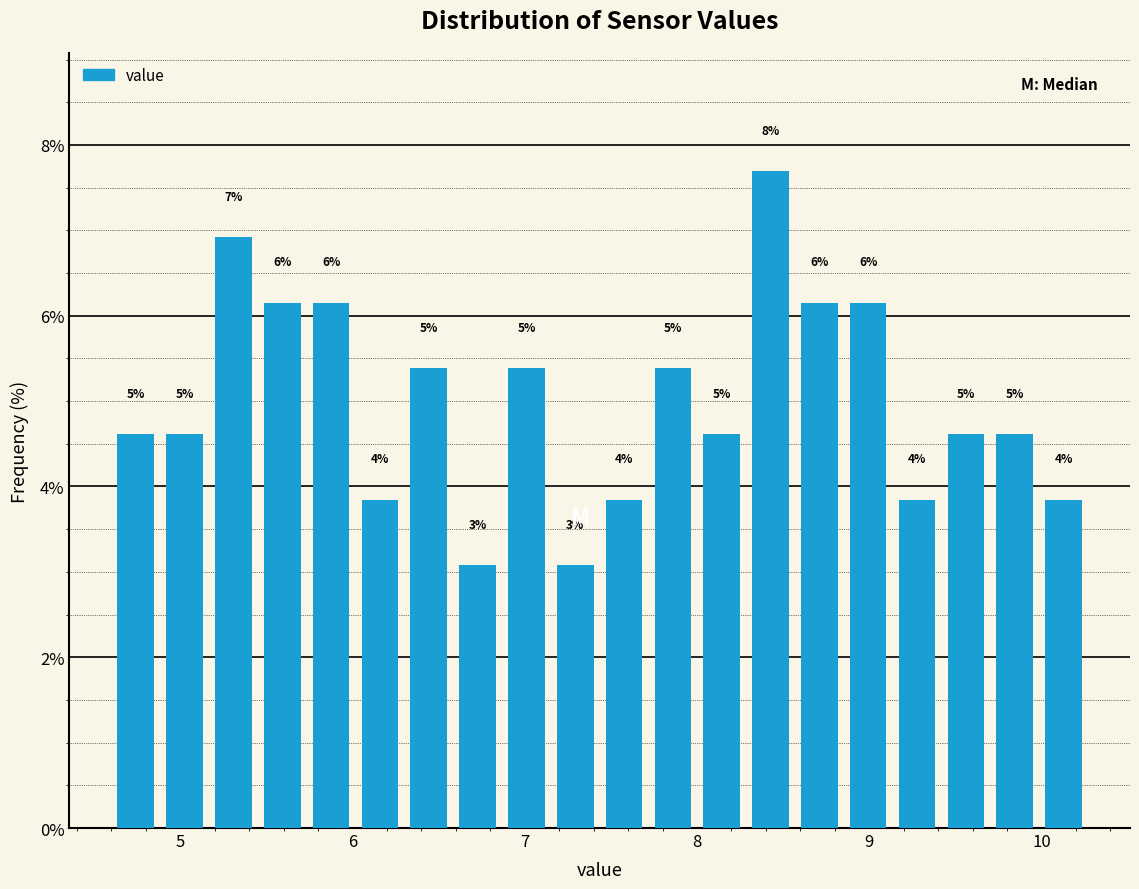

Around what value on the x-axis is the tallest bar? Give the approximate position of its centre, as read against the axis.

8.4